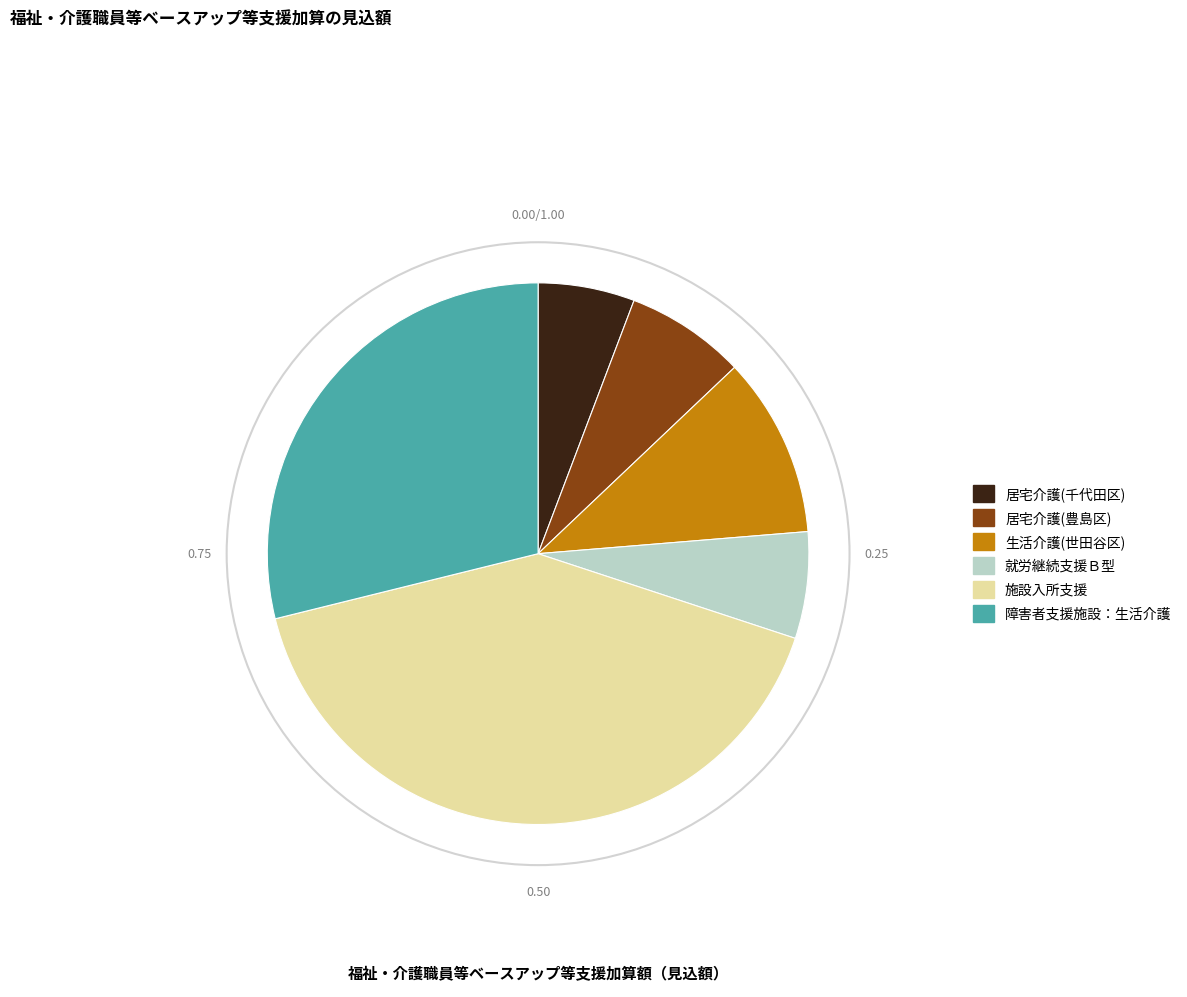

Do 居宅介護(千代田区) and 居宅介護(豊島区) together represent more than half of the pie?

No